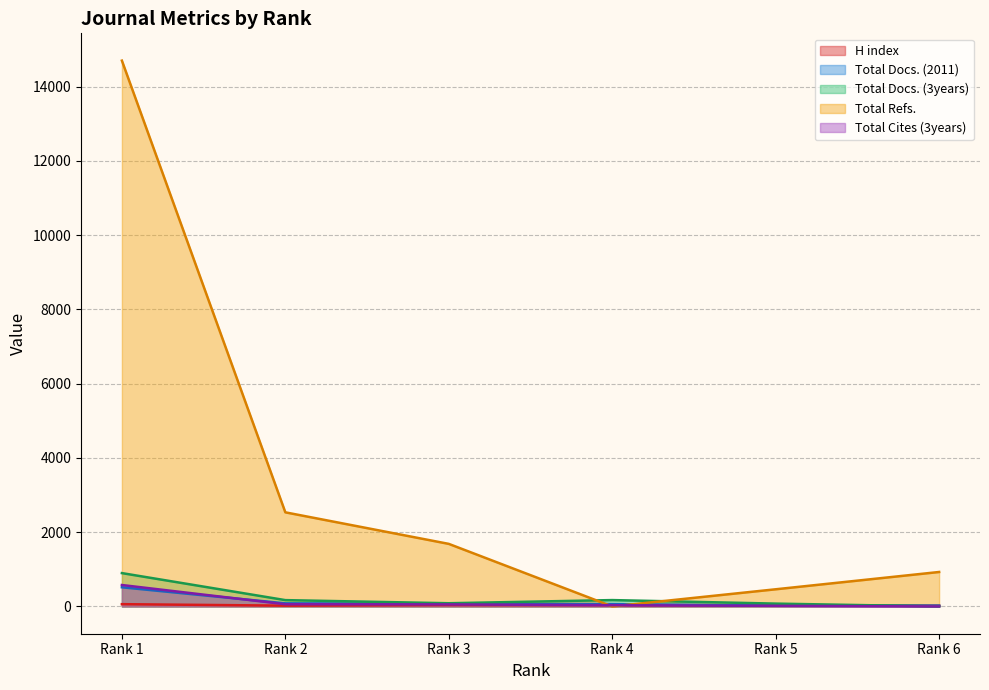

Reading left to right, list all the values displayed in this chart.

H index: 61	21	37	35	25	20
Total Docs. (2011): 516	83	74	63	24	22
Total Docs. (3years): 898	170	86	171	76	0
Total Refs.: 14704	2535	1685	0	462	928
Total Cites (3years): 577	59	55	33	16	0